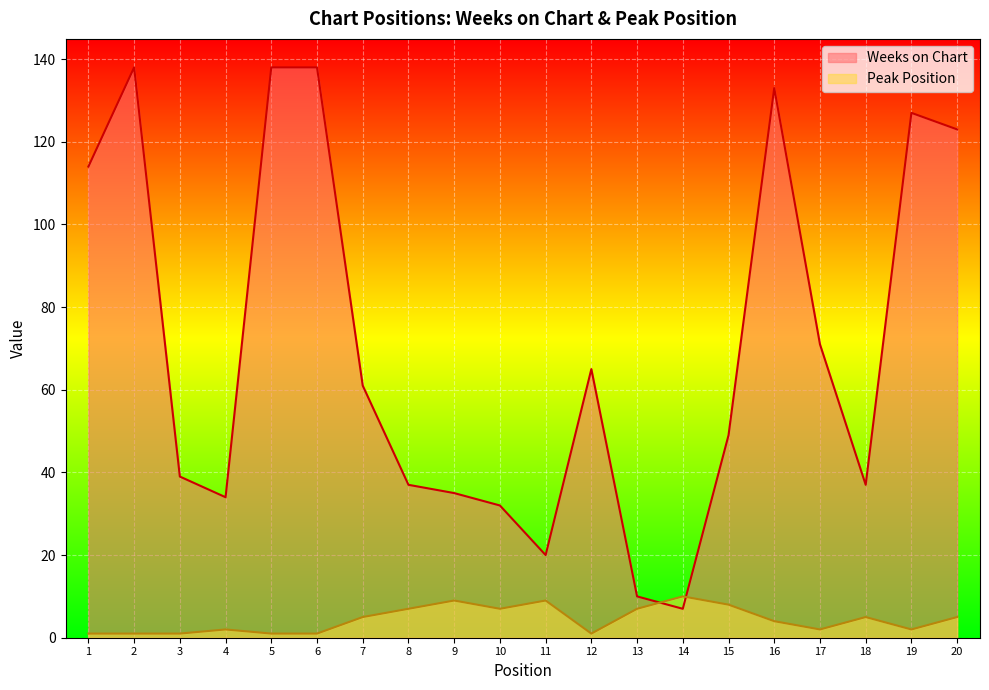

What is the spread (max minus min) of values at 12?

64